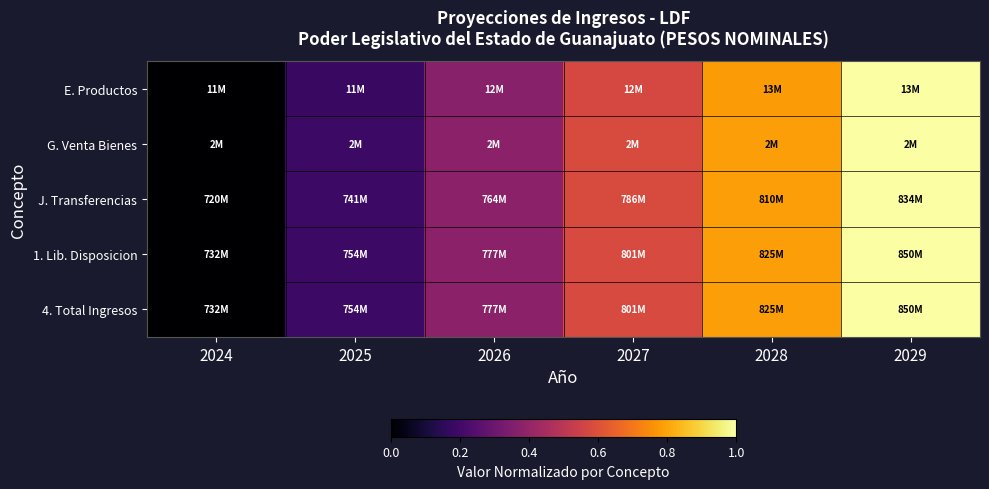

Reading left to right, list all the values displayed in this chart.

E. Productos: 2024=0.0	2025=0.2	2026=0.4	2027=0.6	2028=0.8	2029=1.0
G. Venta Bienes: 2024=0.0	2025=0.2	2026=0.4	2027=0.6	2028=0.8	2029=1.0
J. Transferencias: 2024=0.0	2025=0.2	2026=0.4	2027=0.6	2028=0.8	2029=1.0
1. Lib. Disposicion: 2024=0.0	2025=0.2	2026=0.4	2027=0.6	2028=0.8	2029=1.0
4. Total Ingresos: 2024=0.0	2025=0.2	2026=0.4	2027=0.6	2028=0.8	2029=1.0